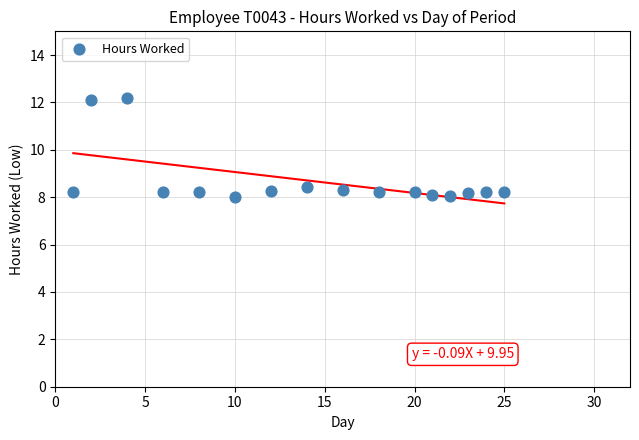

What is the range of X values (max minus min)?

24.0